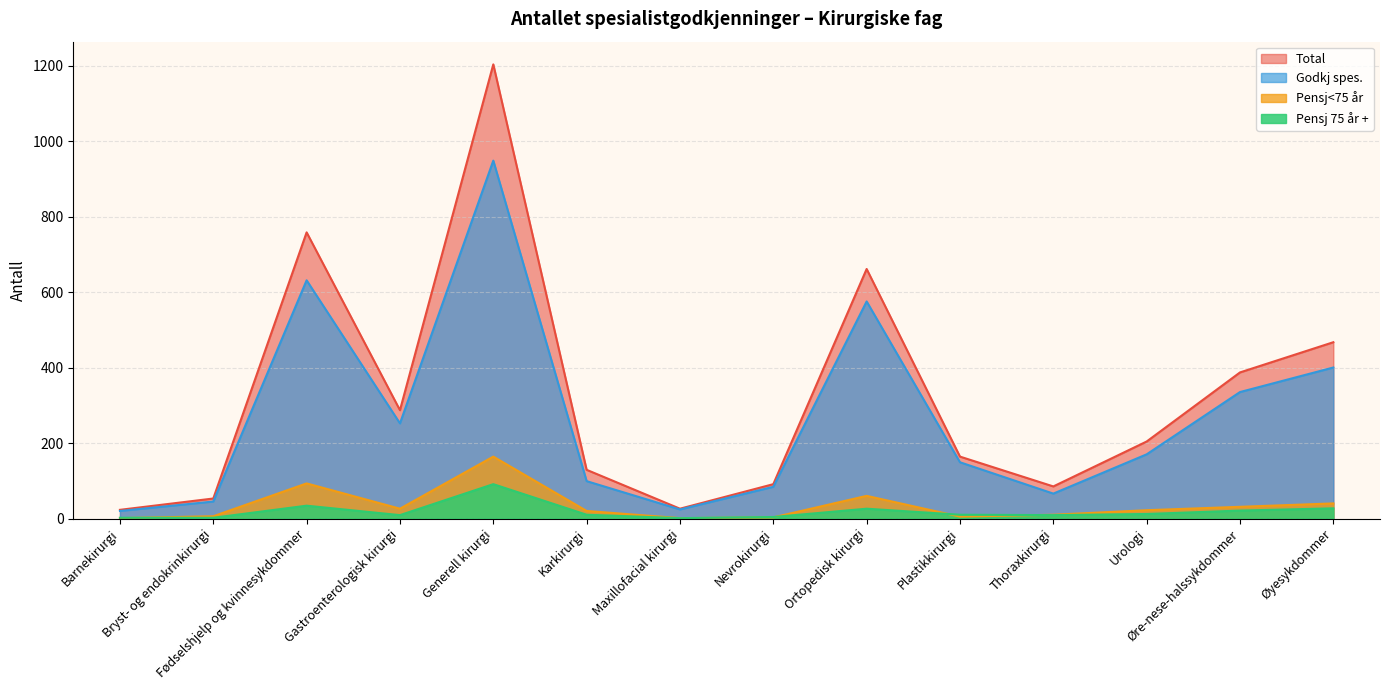

Reading left to right, transcribe all the data shown in this chart.

Total: Barnekirurgi=23	Bryst- og endokrinkirurgi=53	Fødselshjelp og kvinnesykdommer=758	Gastroenterologisk kirurgi=287	Generell kirurgi=1203	Karkirurgi=129	Maxillofacial kirurgi=26	Nevrokirurgi=91	Ortopedisk kirurgi=661	Plastikkirurgi=164	Thoraxkirurgi=85	Urologi=204	Øre-nese-halssykdommer=387	Øyesykdommer=467
Godkj spes.: Barnekirurgi=20	Bryst- og endokrinkirurgi=45	Fødselshjelp og kvinnesykdommer=631	Gastroenterologisk kirurgi=252	Generell kirurgi=948	Karkirurgi=99	Maxillofacial kirurgi=24	Nevrokirurgi=84	Ortopedisk kirurgi=575	Plastikkirurgi=149	Thoraxkirurgi=66	Urologi=170	Øre-nese-halssykdommer=335	Øyesykdommer=400
Pensj<75 år: Barnekirurgi=1	Bryst- og endokrinkirurgi=6	Fødselshjelp og kvinnesykdommer=93	Gastroenterologisk kirurgi=26	Generell kirurgi=164	Karkirurgi=20	Maxillofacial kirurgi=1	Nevrokirurgi=3	Ortopedisk kirurgi=60	Plastikkirurgi=5	Thoraxkirurgi=10	Urologi=22	Øre-nese-halssykdommer=31	Øyesykdommer=40
Pensj 75 år +: Barnekirurgi=2	Bryst- og endokrinkirurgi=2	Fødselshjelp og kvinnesykdommer=34	Gastroenterologisk kirurgi=9	Generell kirurgi=91	Karkirurgi=10	Maxillofacial kirurgi=1	Nevrokirurgi=4	Ortopedisk kirurgi=26	Plastikkirurgi=10	Thoraxkirurgi=9	Urologi=12	Øre-nese-halssykdommer=21	Øyesykdommer=27